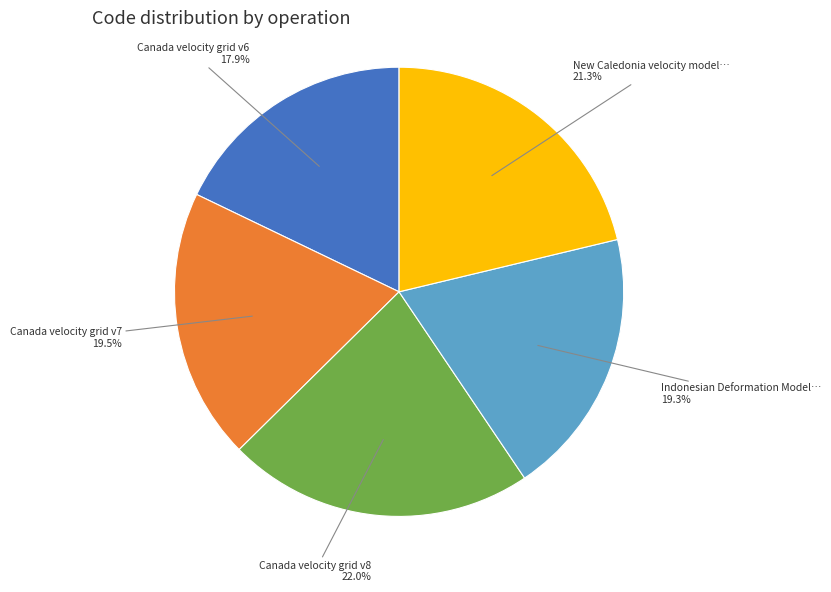

Is there any slice that represents more than half of the pie?

No